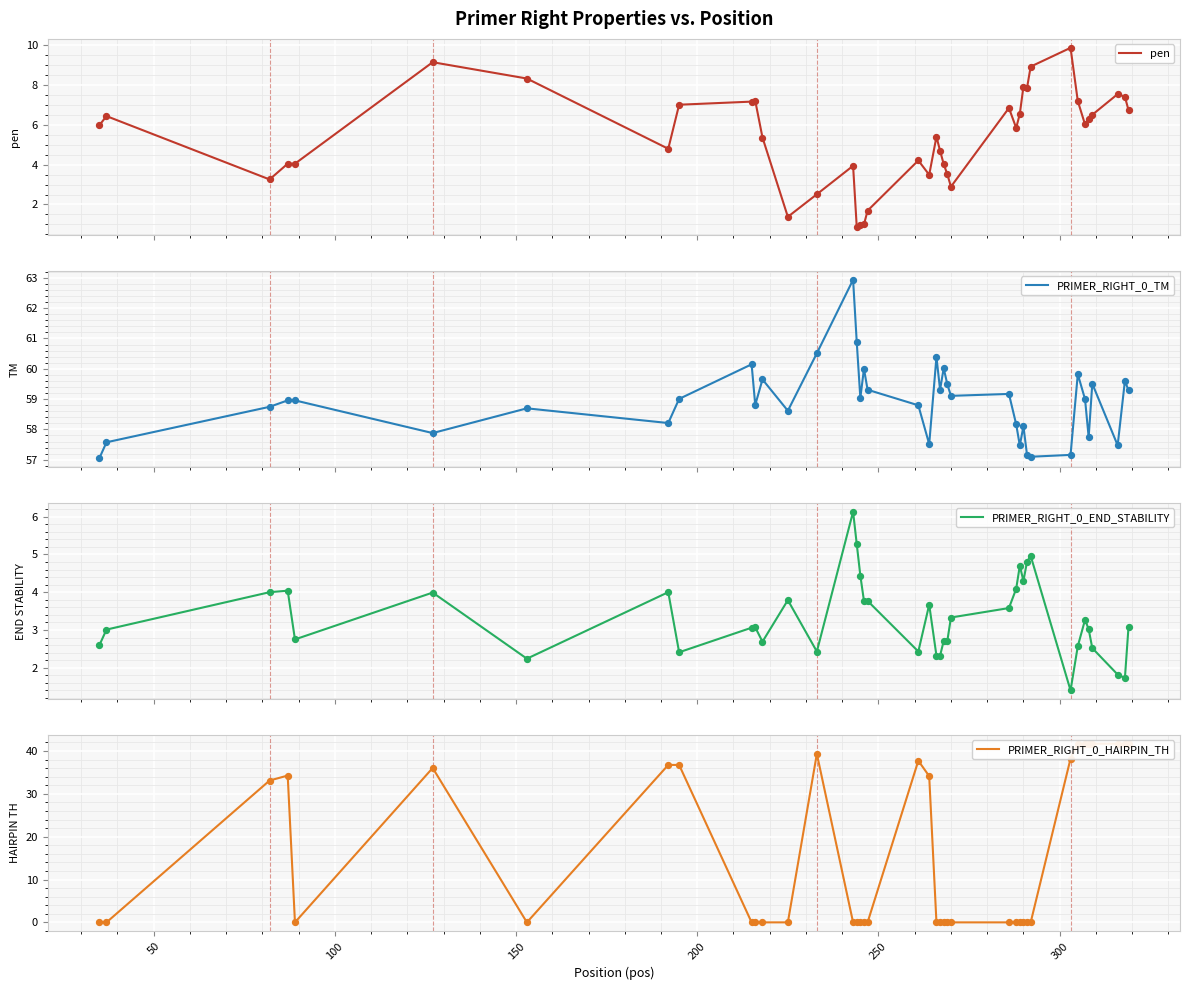

Which series has the largest total across all categories?

PRIMER_RIGHT_0_TM